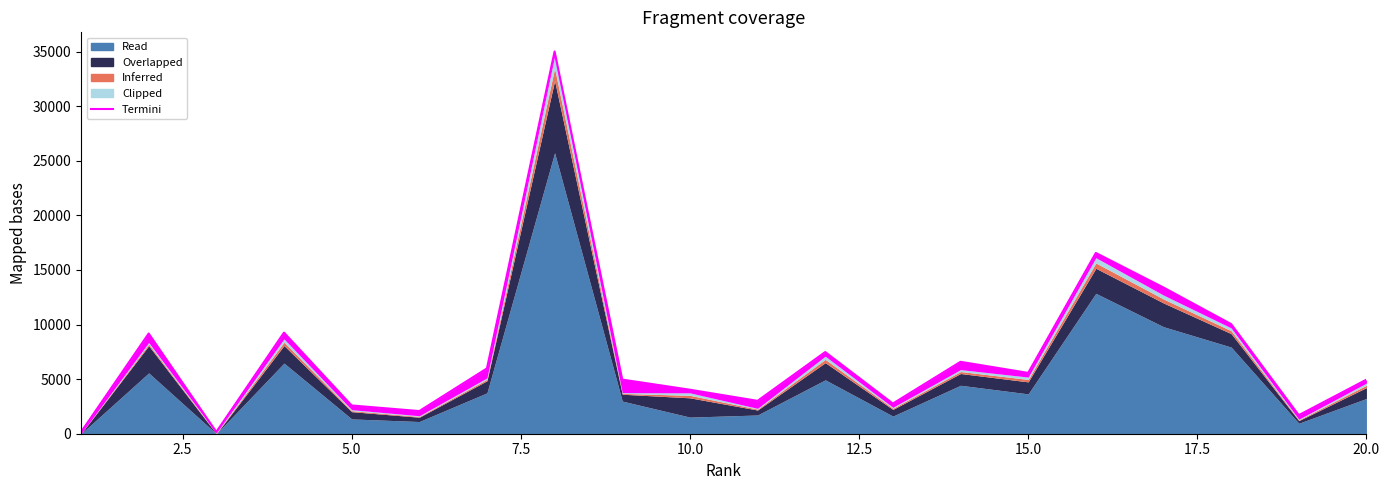

True or false: the data has more than 1 interior local peaks.

True